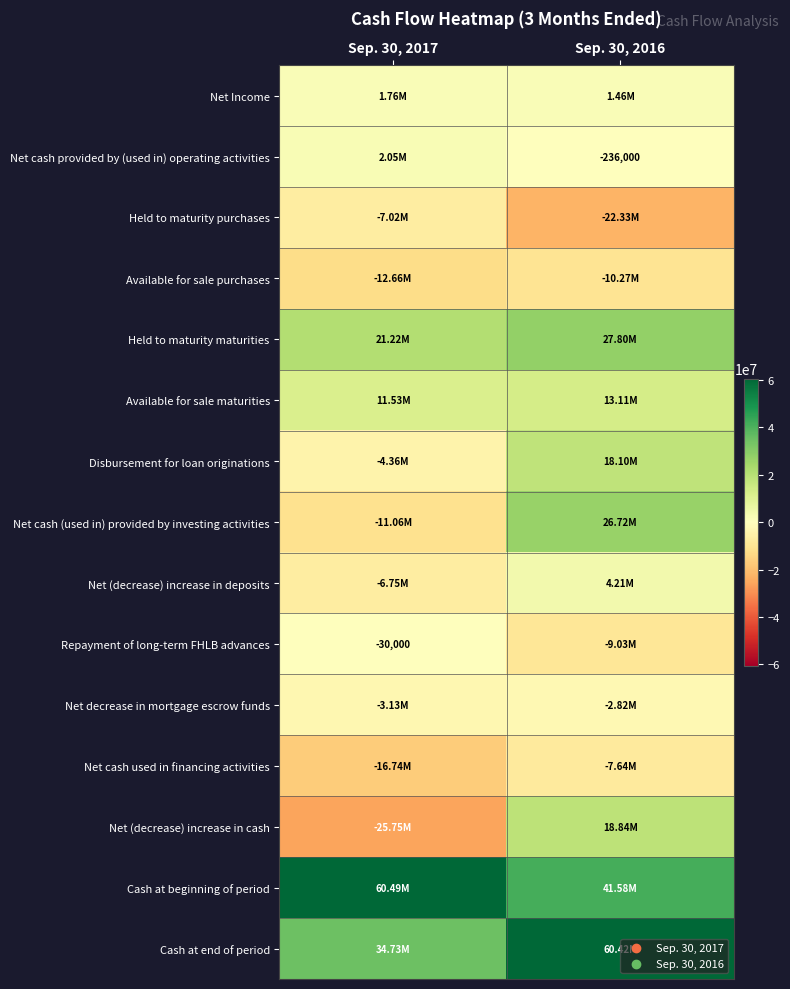

Is it true that Net cash (used in) provided by investing activities equals 11439210 at Sep. 30, 2016?

False